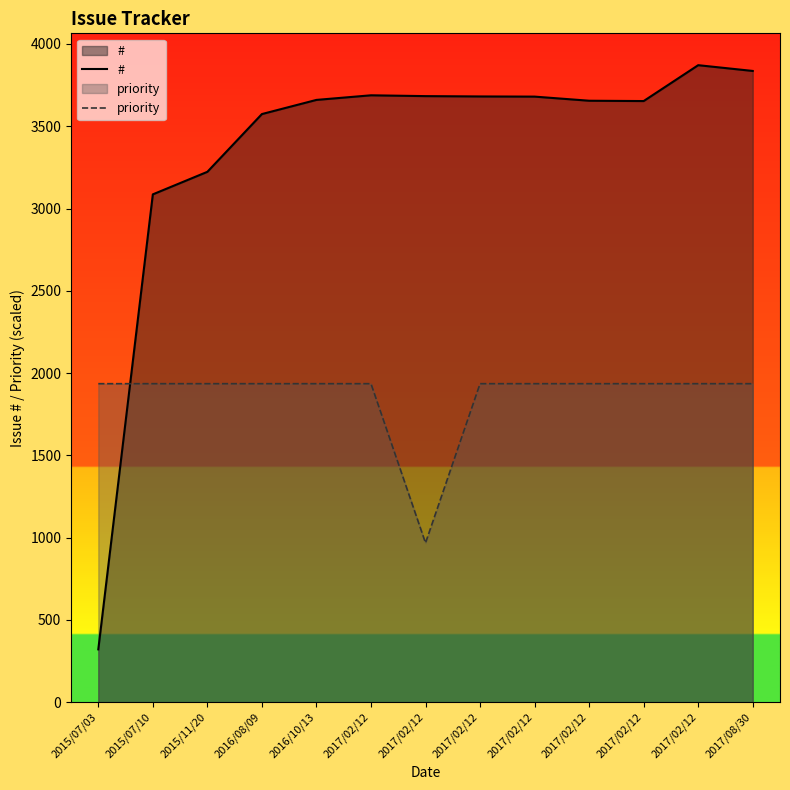

The priority series shows 2823.3 at 2017/02/12. True or false?

False